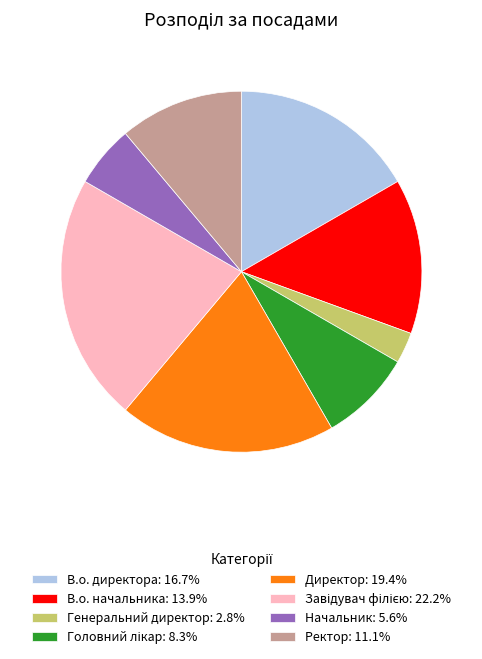

Approximately how many times larger is the value at В.о. начальника compared to Начальник?

2.5